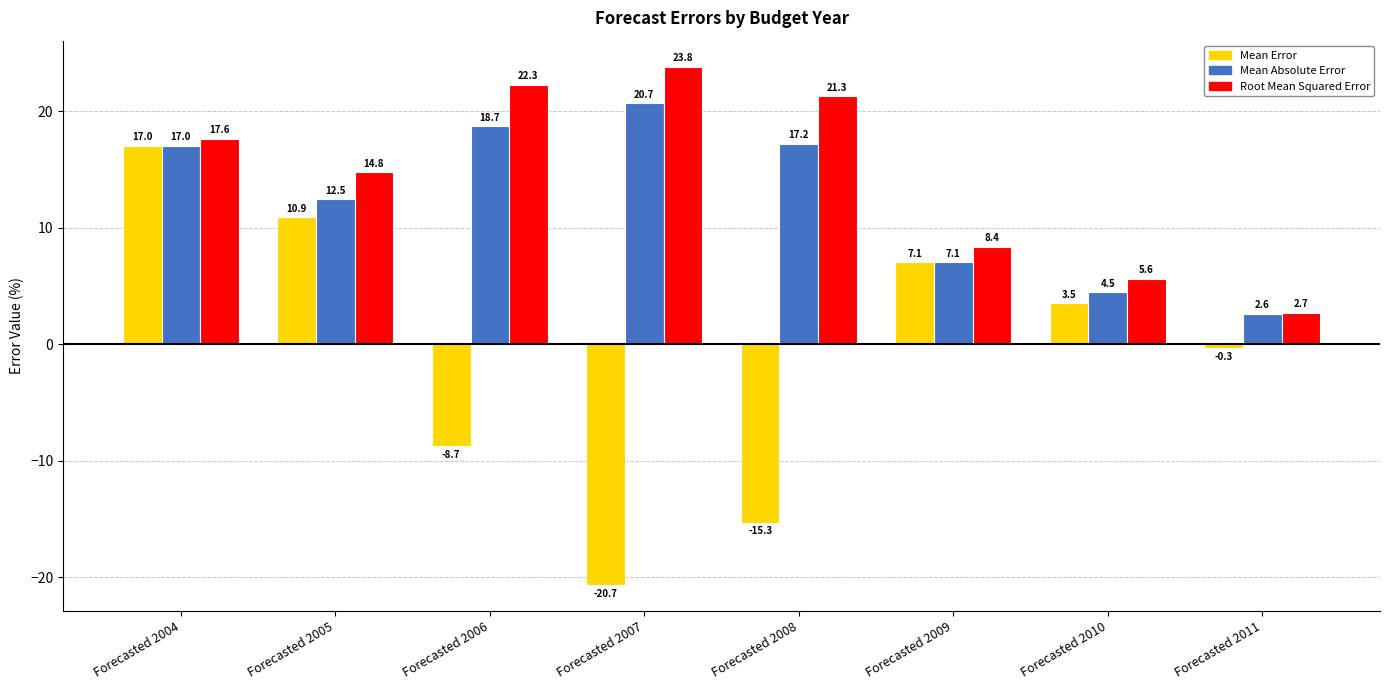

What is the average value of the Root Mean Squared Error series?

14.6